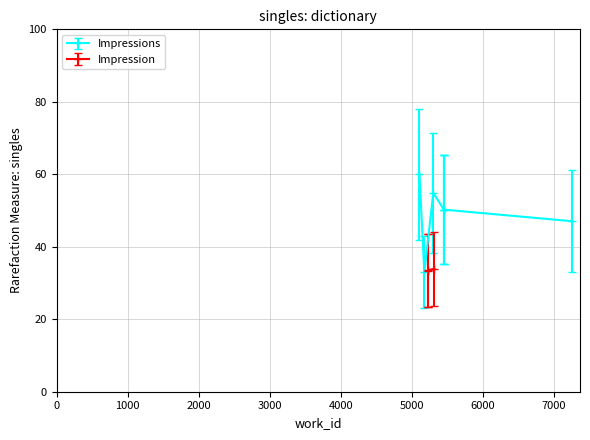

What is the value of the Impression point at the 3rd from the left?

34.0